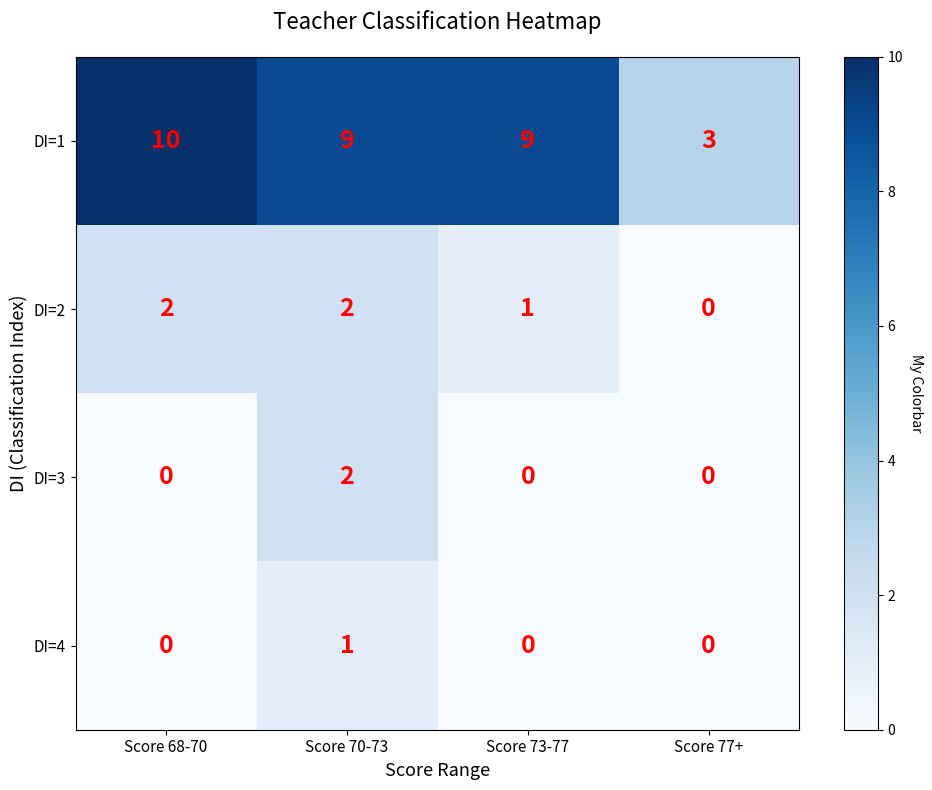

True or false: DI=4 has a value of 1 at Score 77+.

False